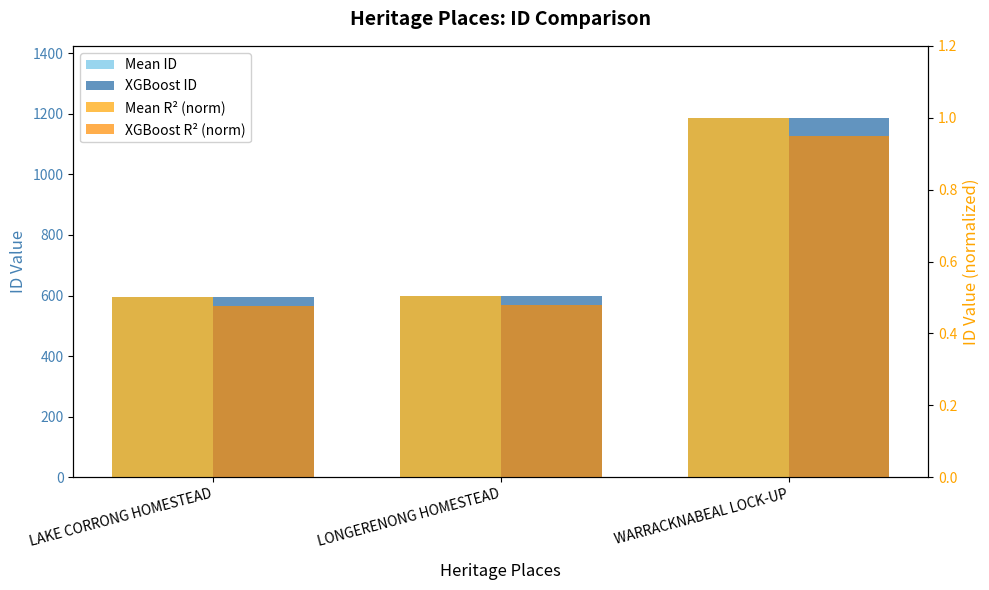

How many groups of bars are there?

3